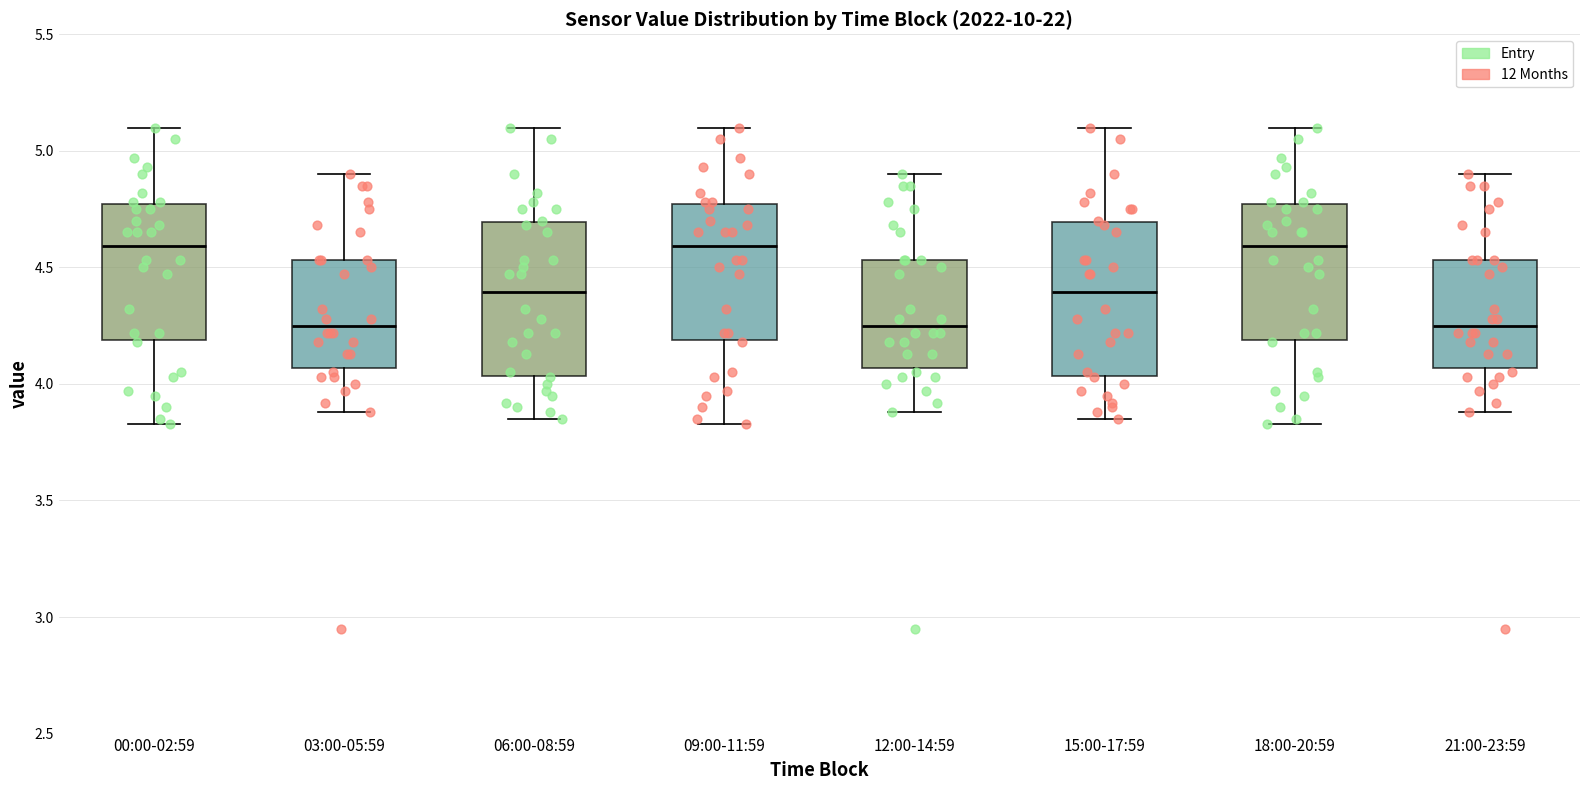

Reading left to right, transcribe this box plot: for each box, give where its median line is, the range the box spans, and where its two whiskers end, as read against the y-axis. The values are not printed on the chart, so give them approximately, as read against the axis.

00:00-02:59: median 4.60, box 4.20 to 4.75, whiskers 3.85 to 5.10
03:00-05:59: median 4.25, box 4.05 to 4.55, whiskers 3.90 to 4.90
06:00-08:59: median 4.40, box 4.05 to 4.70, whiskers 3.85 to 5.10
09:00-11:59: median 4.60, box 4.20 to 4.75, whiskers 3.85 to 5.10
12:00-14:59: median 4.25, box 4.05 to 4.55, whiskers 3.90 to 4.90
15:00-17:59: median 4.40, box 4.05 to 4.70, whiskers 3.85 to 5.10
18:00-20:59: median 4.60, box 4.20 to 4.75, whiskers 3.85 to 5.10
21:00-23:59: median 4.25, box 4.05 to 4.55, whiskers 3.90 to 4.90